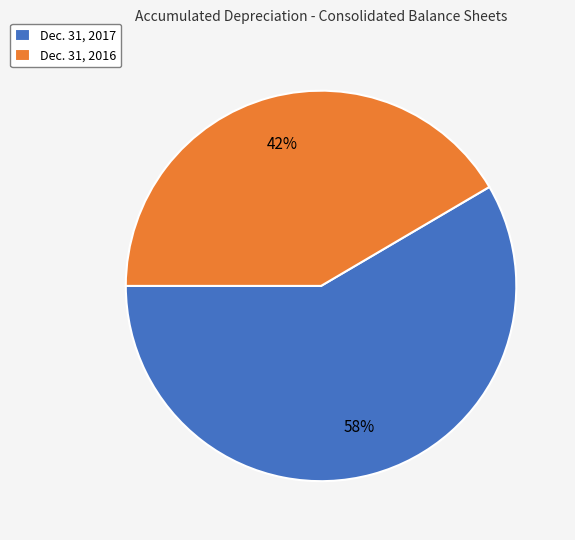

Combined, do Dec. 31, 2017 and Dec. 31, 2016 account for over 50%?

Yes